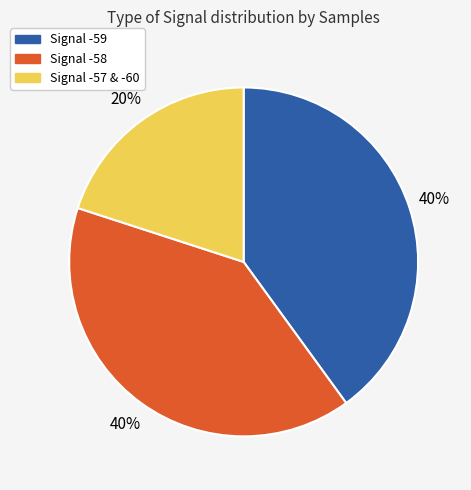

Is there a majority slice in this chart?

No